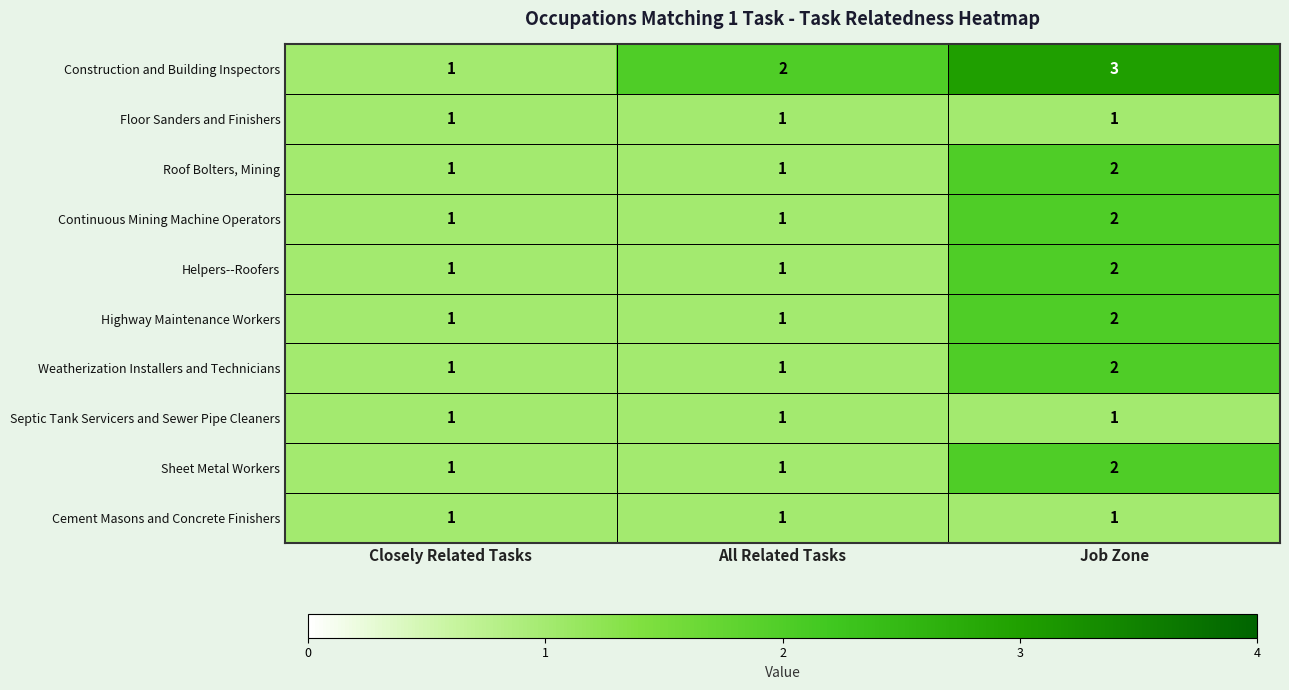

Which category has the highest value across all series?

Job Zone